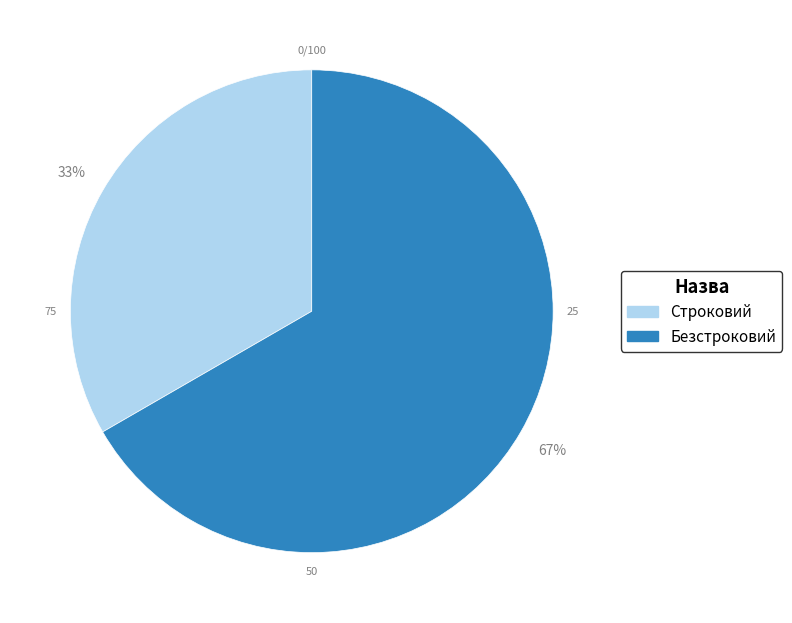

Count the number of slices in the pie.

2